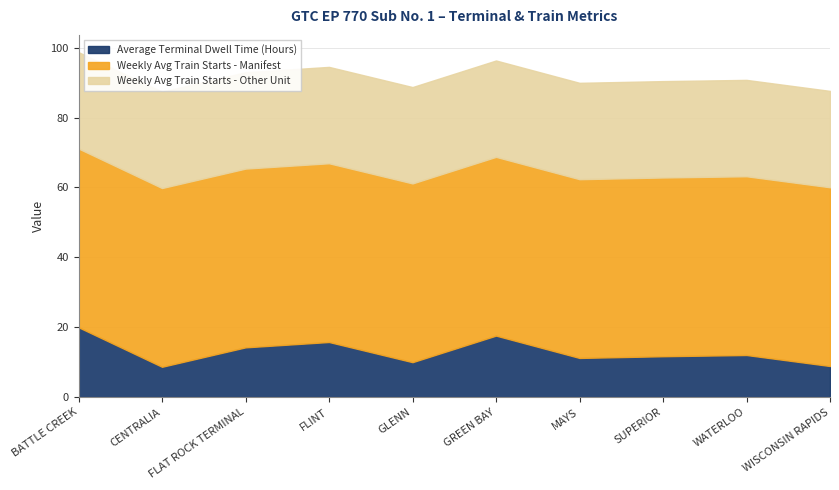

True or false: Weekly Avg Train Starts - Other Unit and Weekly Avg Train Starts - Manifest cross at least once.

False